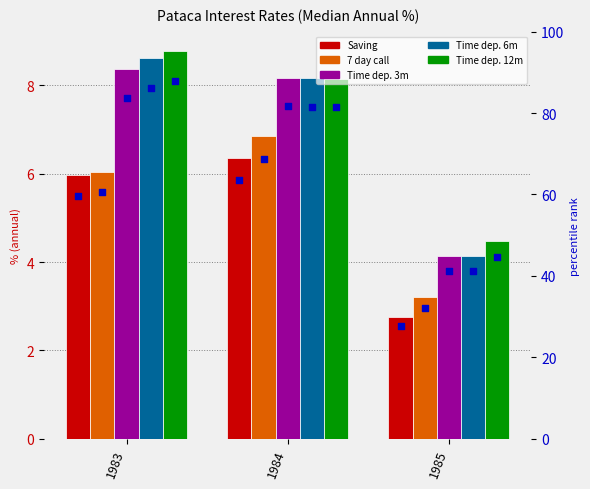

What are all the series names shown in the legend?

Saving, 7 day call, Time dep. 3m, Time dep. 6m, Time dep. 12m